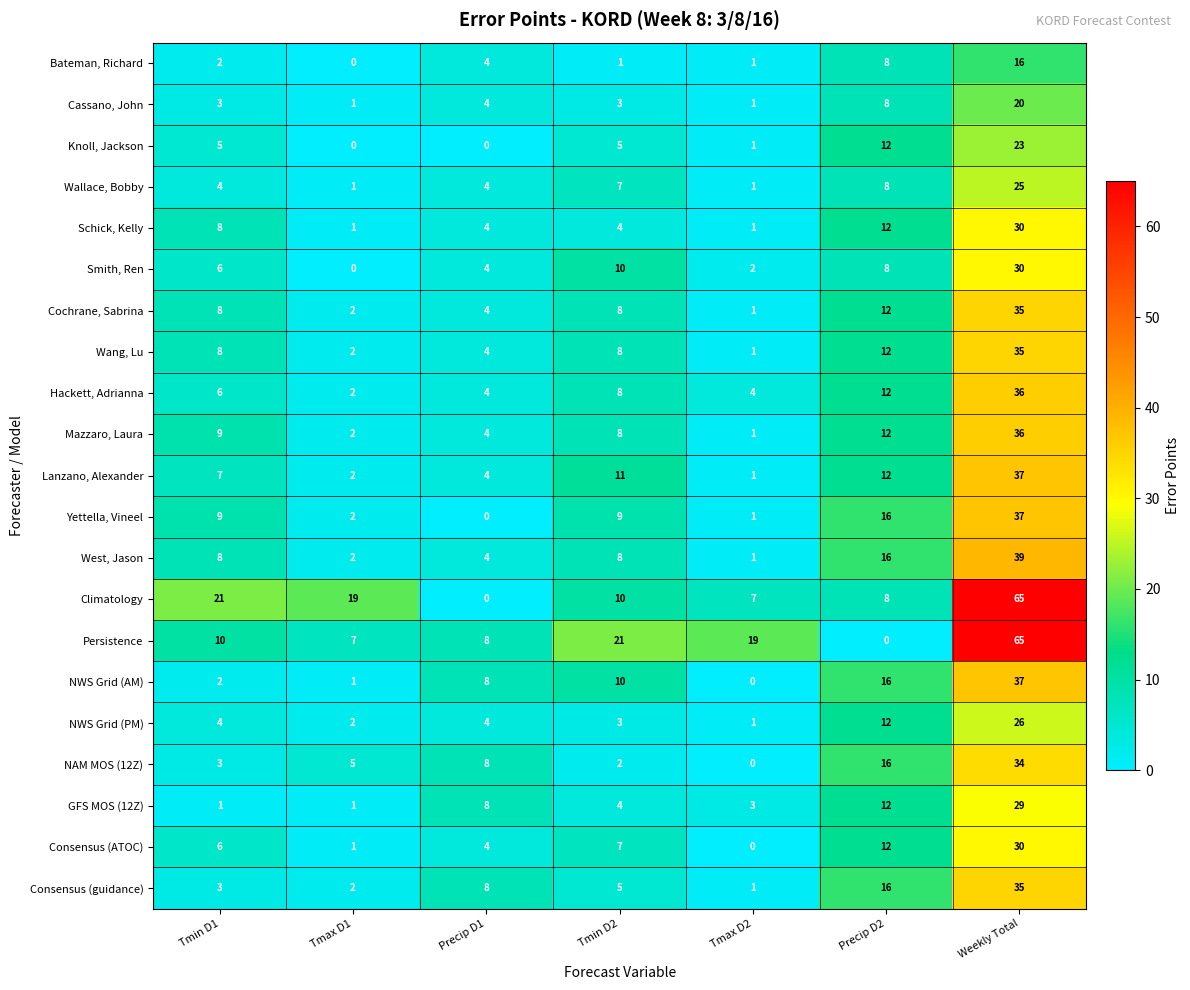

The Consensus (guidance) series shows 1 at Tmax D2. True or false?

True